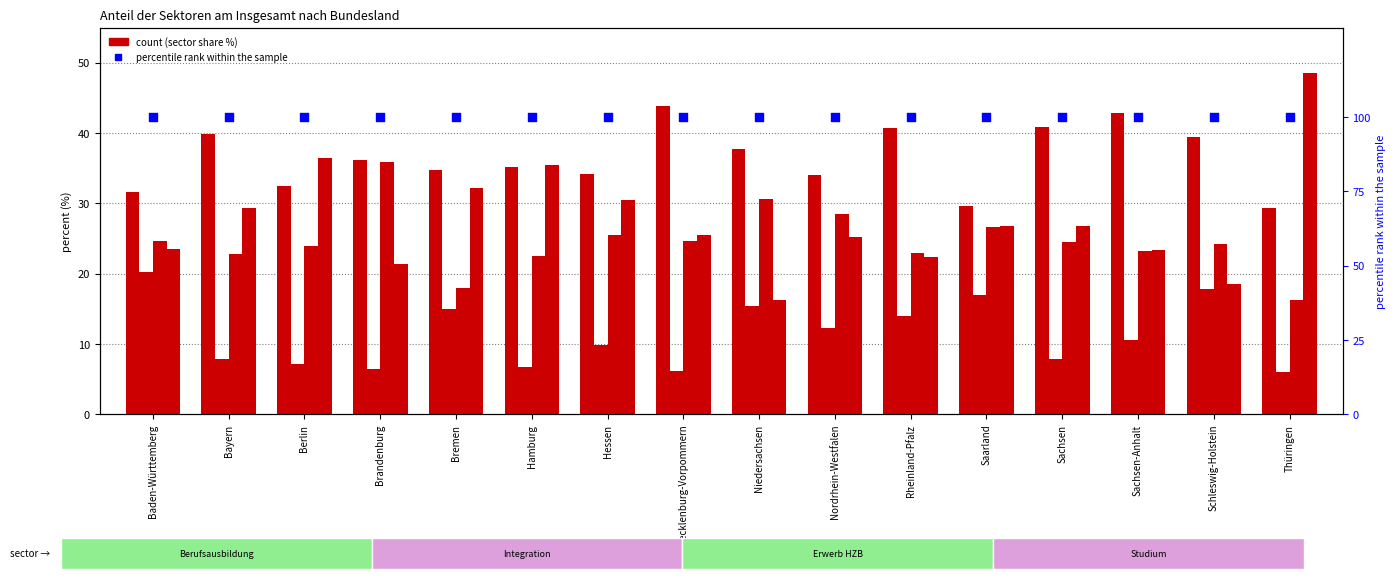

Which series contains the highest Y value?

percentile rank within the sample